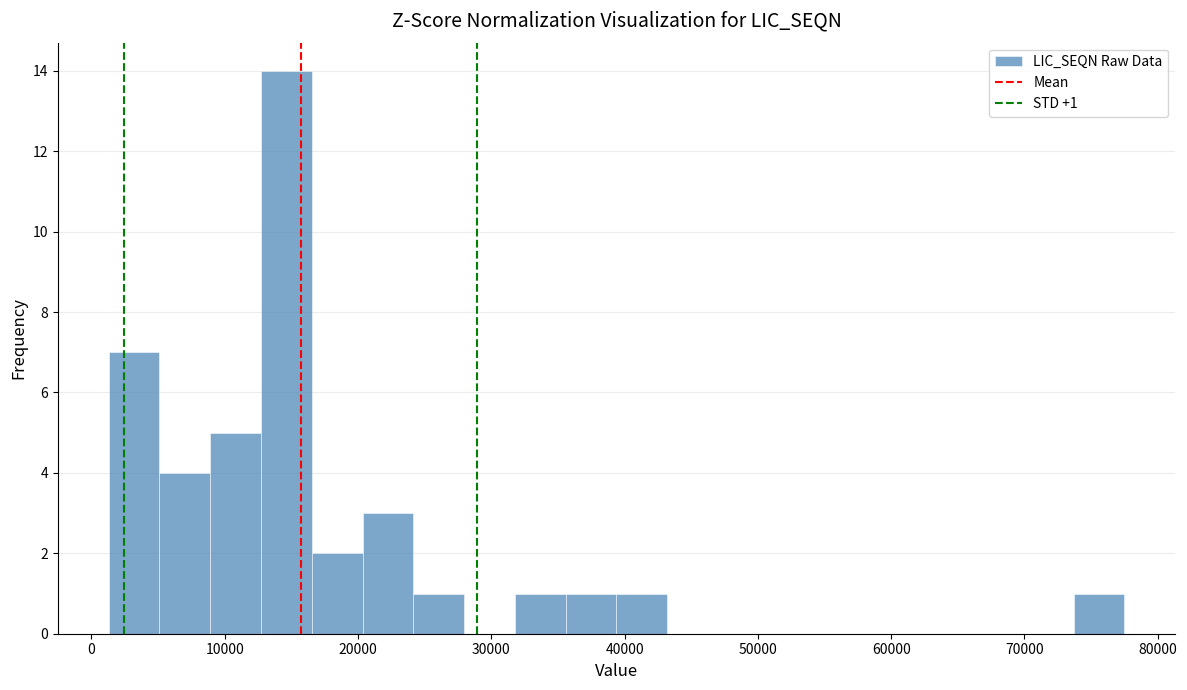

Read against the x-axis, roughly where is the centre of the tallest bar?

15000